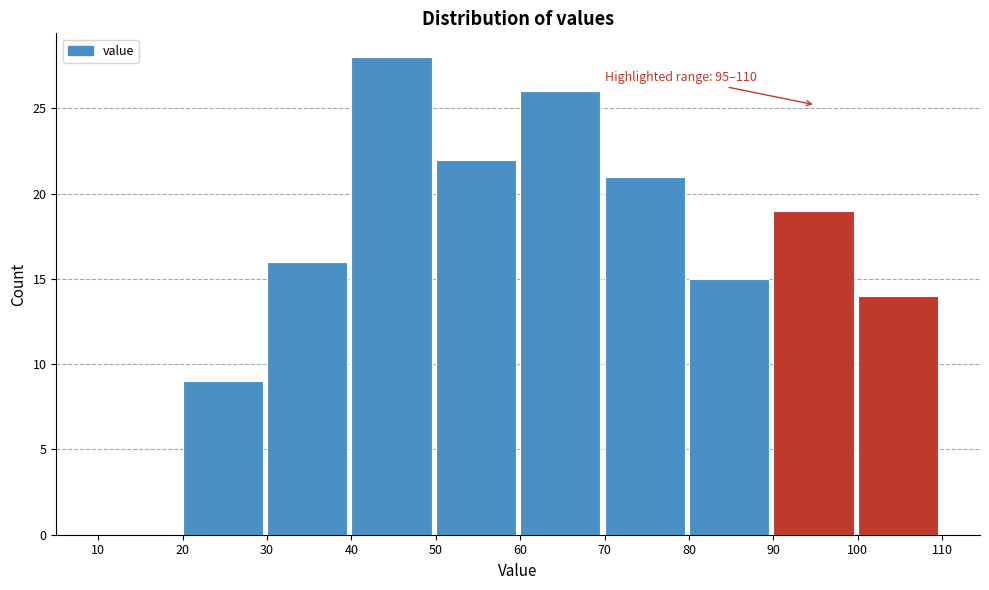

Over which range of the x-axis is the bar tallest?

40 to 50